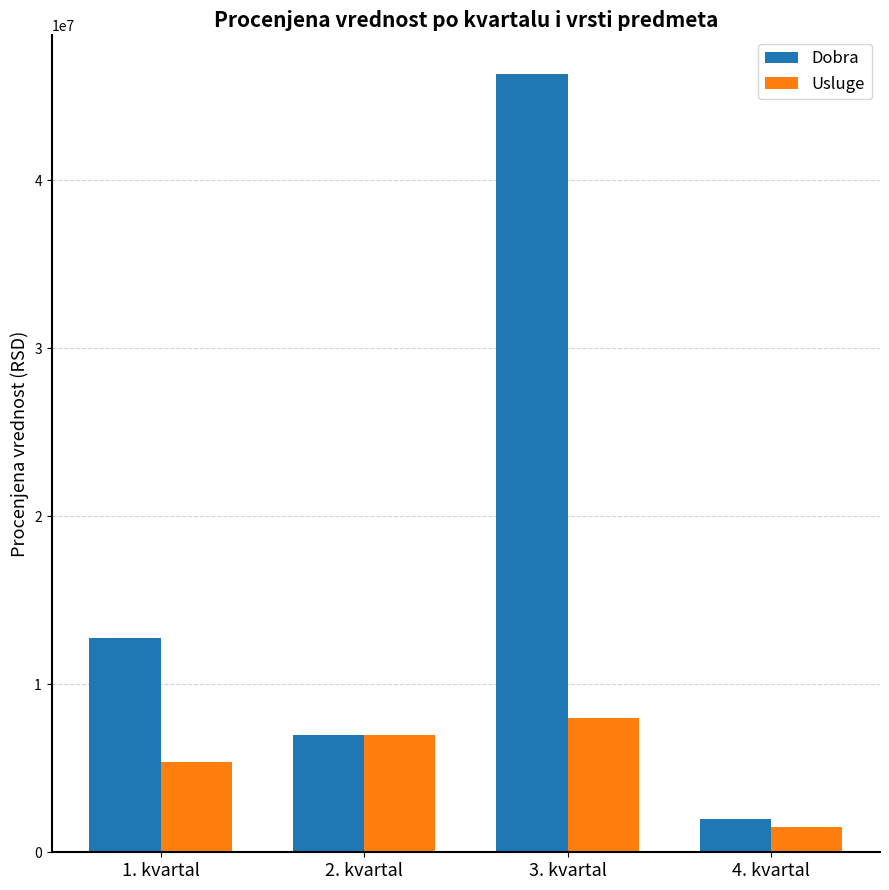

What is the difference between the highest and lowest values at 1. kvartal?

7390000